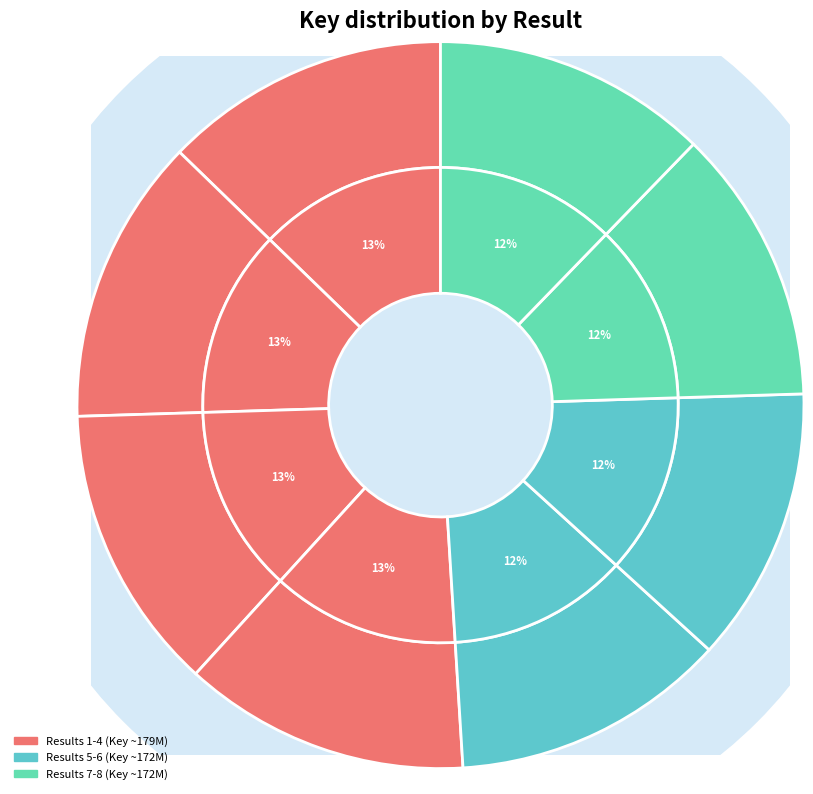

To the nearest percent, what portion does 4 represent?

13%